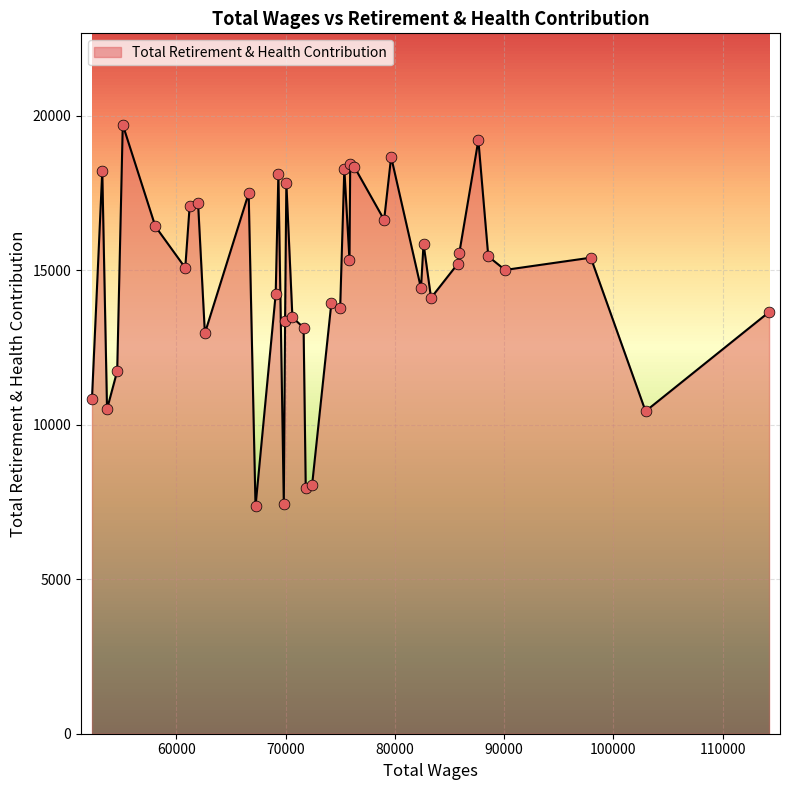

What is the difference between the maximum and minimum values?

12351